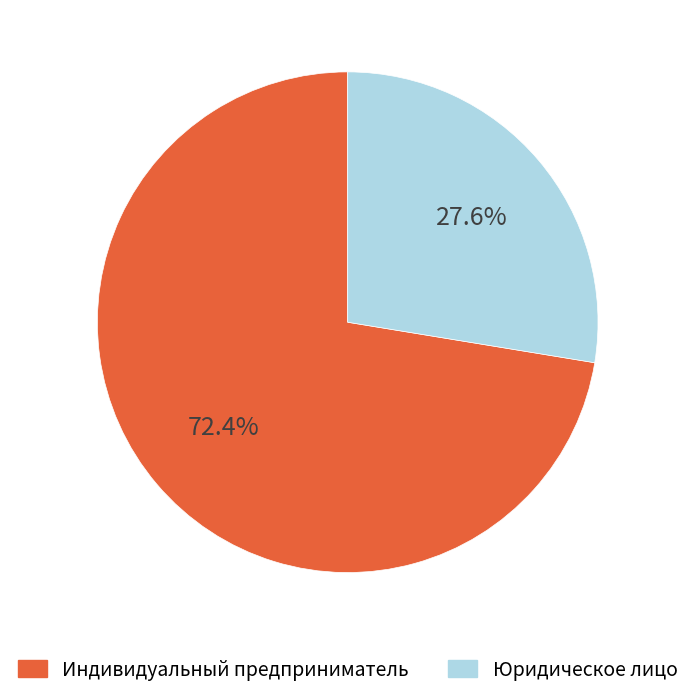

Does Юридическое лицо represent more than half of the total?

No